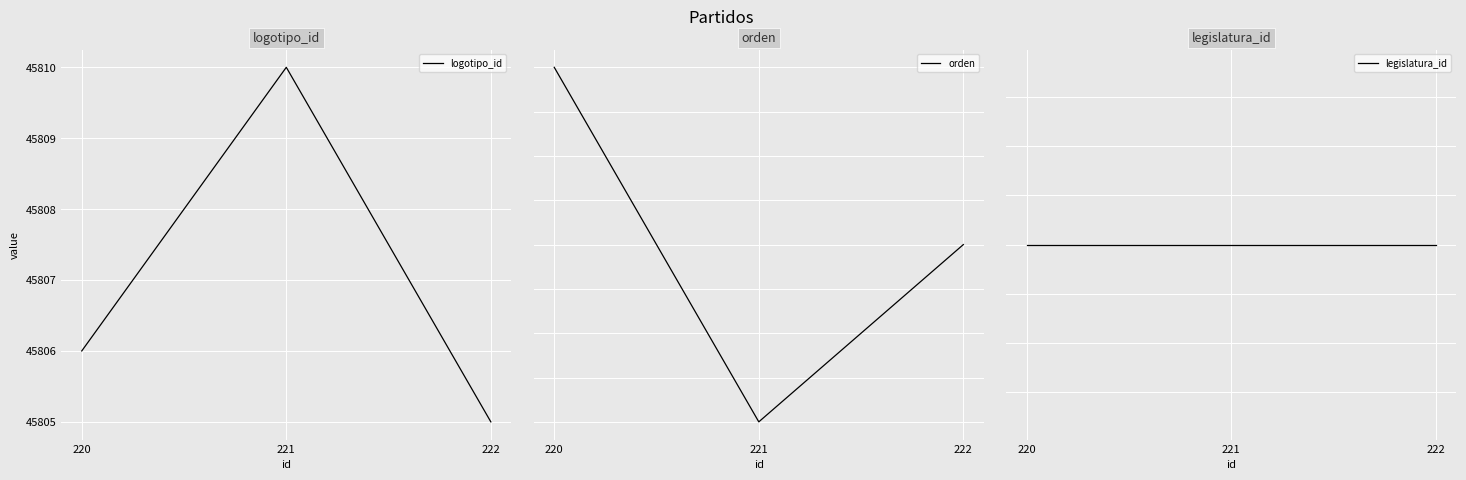

At which category does the chart reach its minimum across all series?

221